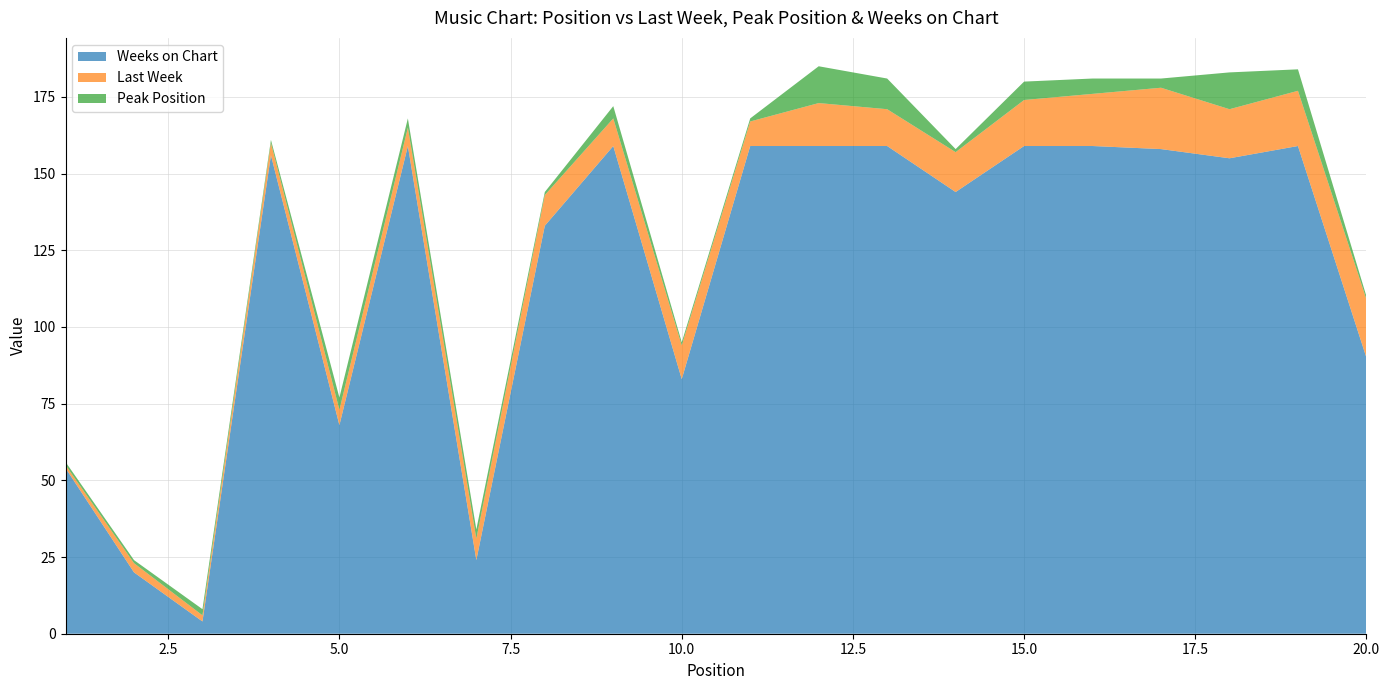

Reading left to right, list all the values displayed in this chart.

Last Week: 1	3	2	4	5	6	7	10	9	11	8	14	12	13	15	17	20	16	18	19
Peak Position: 1	1	2	1	4	3	3	1	4	1	1	12	10	1	6	5	3	12	7	1
Weeks on Chart: 54	20	4	156	68	159	24	133	159	83	159	159	159	144	159	159	158	155	159	90